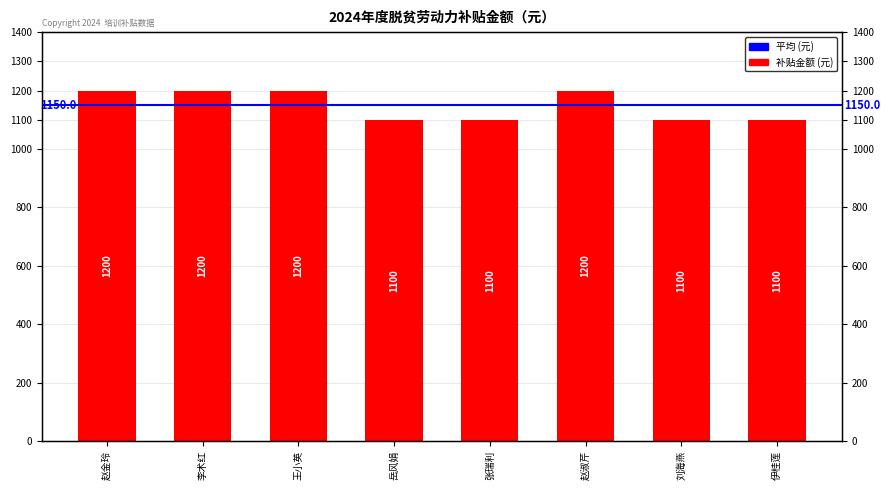

What is the change in value from 李术红 to 岳风娟?

-100